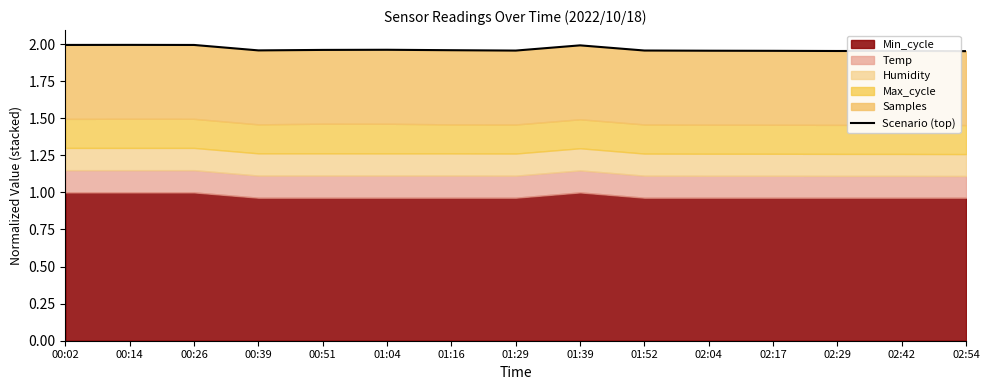

List the labels in order of value, largest first.

00:14, 00:02, 00:26, 01:39, 01:04, 00:51, 01:16, 00:39, 01:52, 01:29, 02:04, 02:17, 02:42, 02:29, 02:54